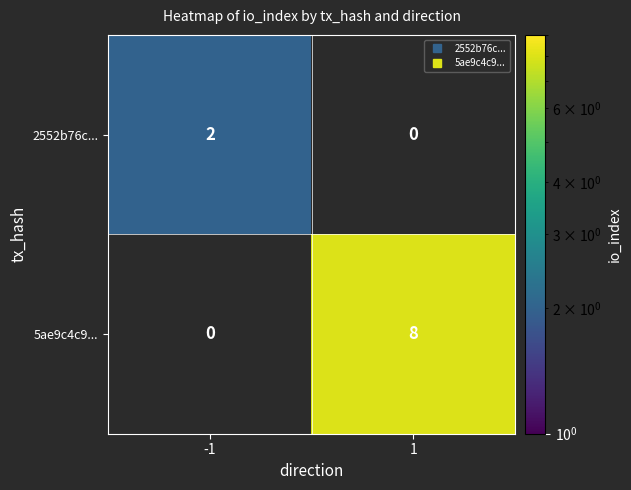

At how many categories does at least one series exceed 2?

1